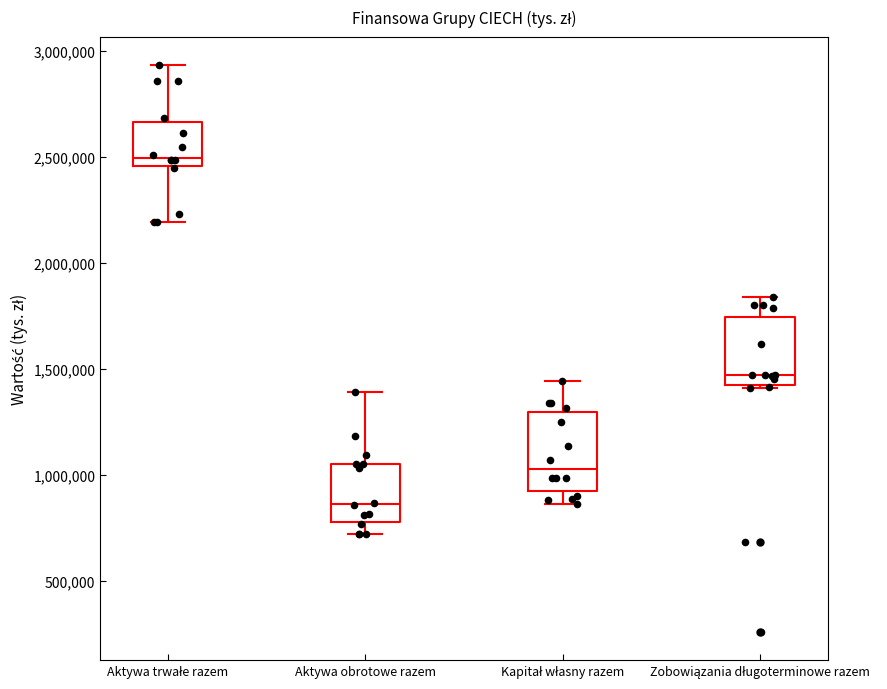

Reading left to right, transcribe this box plot: for each box, give where its median line is, the range the box spans, and where its two whiskers end, as read against the y-axis. The values are not printed on the chart, so give them approximately, as read against the axis.

Aktywa trwałe razem: median 2500000, box 2450000 to 2650000, whiskers 2200000 to 2950000
Aktywa obrotowe razem: median 850000, box 800000 to 1050000, whiskers 700000 to 1400000
Kapitał własny razem: median 1050000, box 900000 to 1300000, whiskers 850000 to 1450000
Zobowiązania długoterminowe razem: median 1450000 (just above the box's lower edge), box 1450000 to 1750000, whiskers 1400000 to 1850000